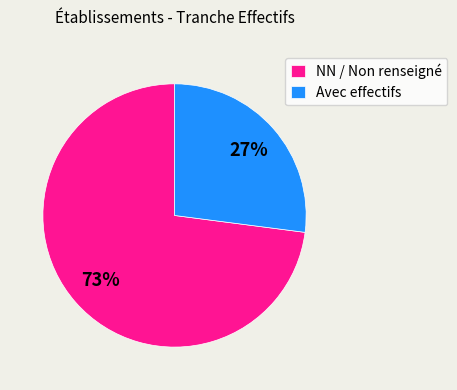

Between Avec effectifs and NN / Non renseigné, which is larger?

NN / Non renseigné